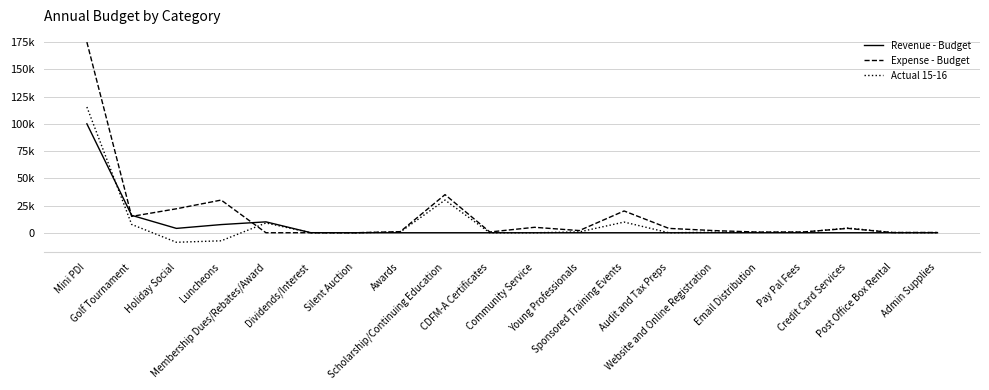

What is the label of the 20th point from the right?

Mini PDI